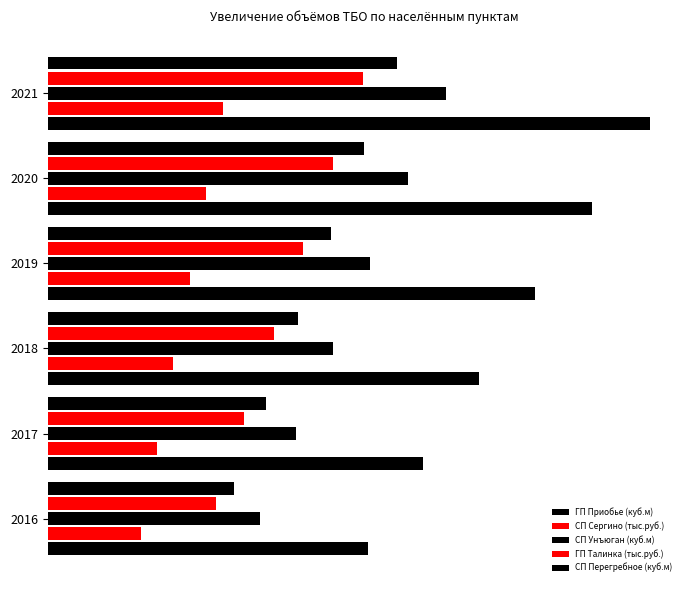

Reading left to right, list all the values displayed in this chart.

ГП Приобье (куб.м): 24529.2	28728.4	32982.4	37291.2	41654.8	46073.1
СП Сергино (тыс.руб.): 7149.2	8373.0	9612.7	10868.4	12140.1	13427.7
СП Унъюган (куб.м): 16227.2	19005.1	21819.2	24669.6	27556.2	30479.1
ГП Талинка (тыс.руб.): 12853.0	15053.5	17282.8	19540.7	21827.4	24142.7
СП Перегребное (куб.м): 14236.1	16673.4	19142.5	21643.4	24176.0	26740.4